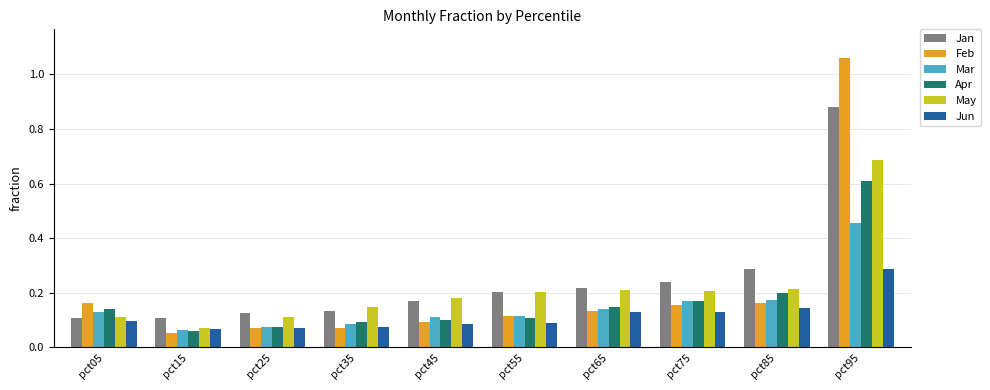

What is the sum of the Jan values at pct95 and pct35?

1.0